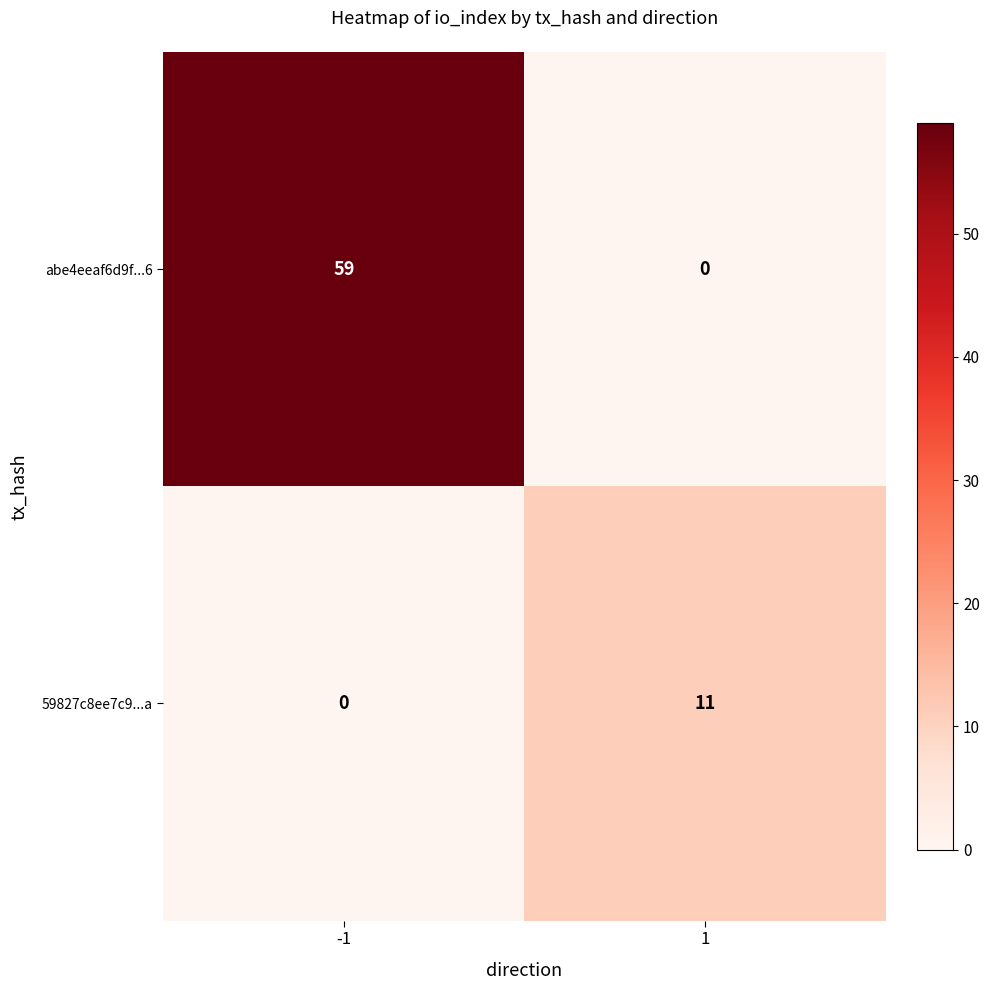

How many data points does each series have?

2